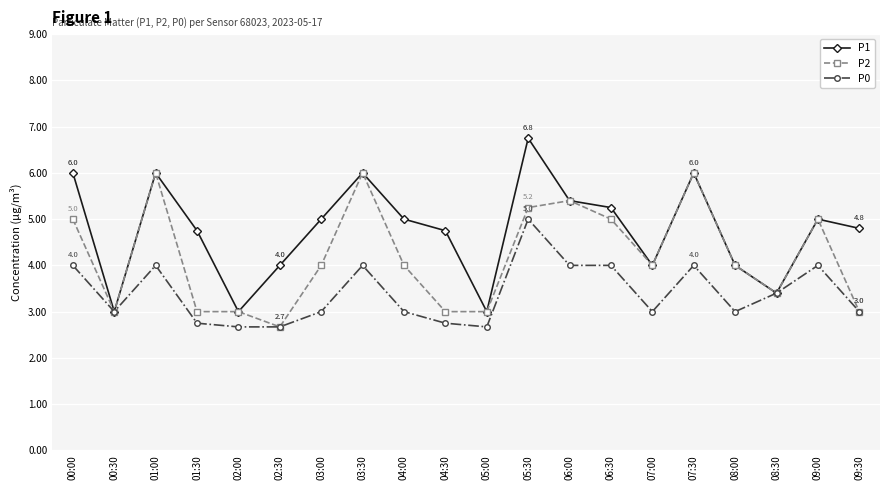

What is the sum of the P1 values at 00:00 and 08:30?

9.4